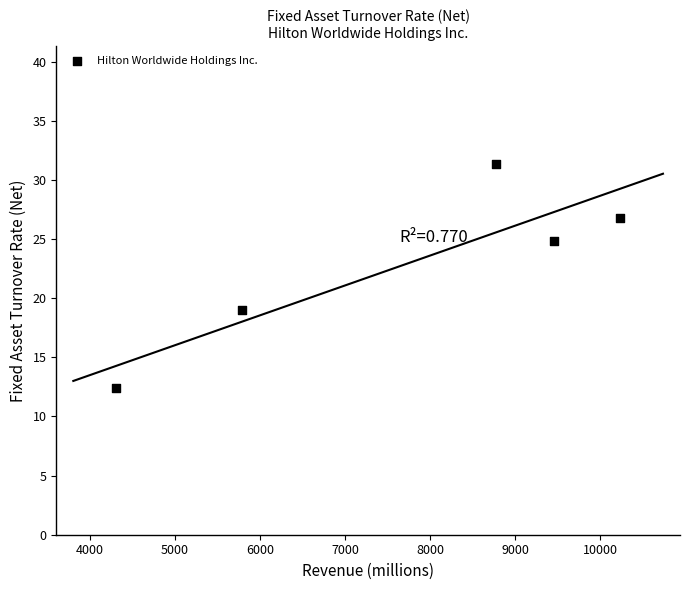

What Y value in the scatter plot is closest to 21?

19.0